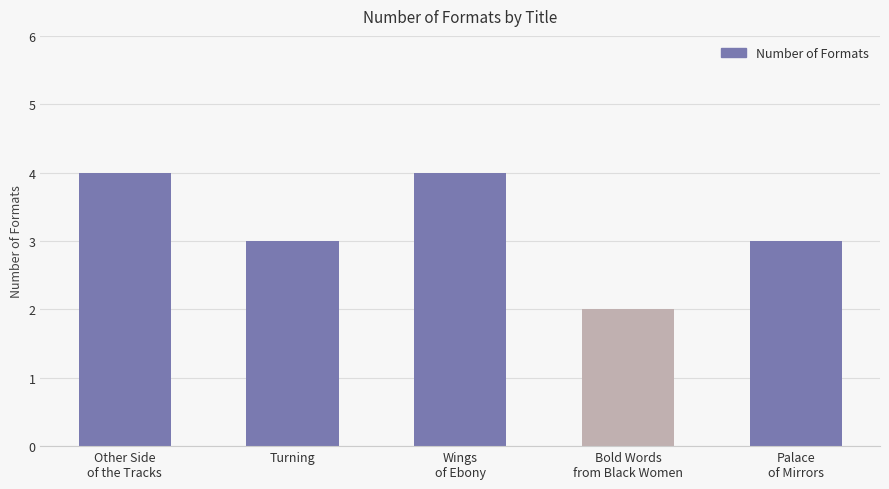

How many bars are there in total?

5